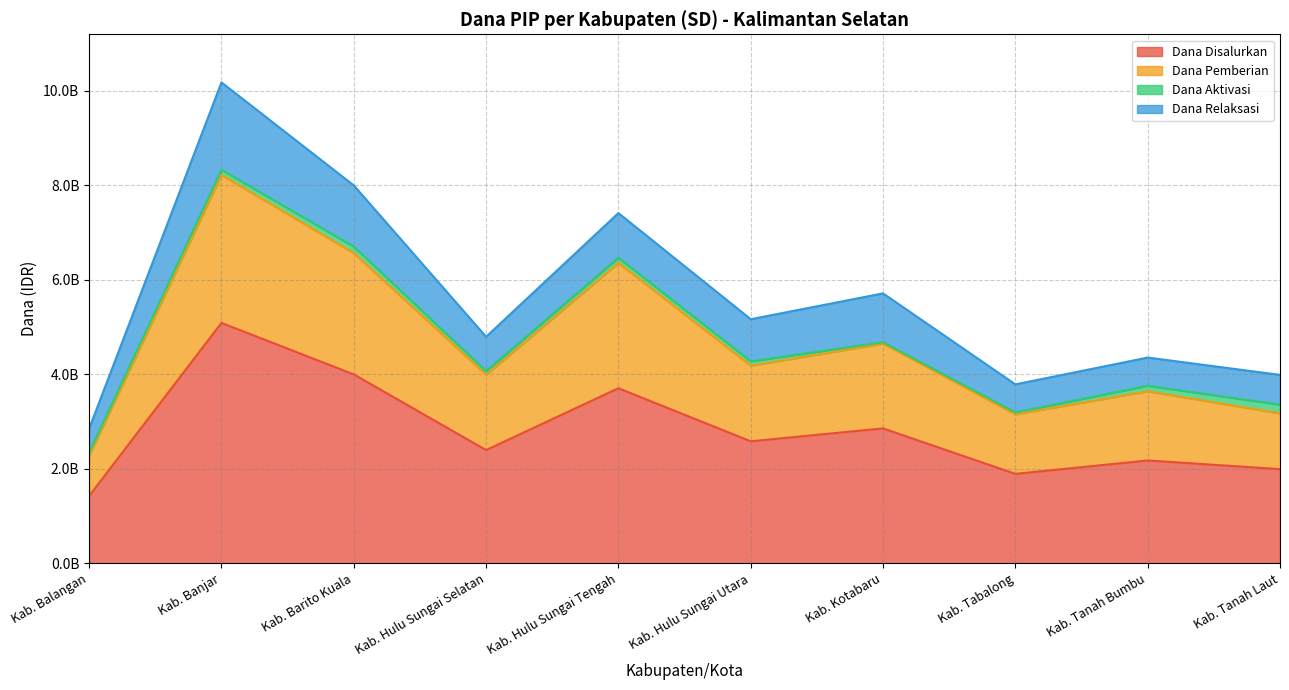

At which category is the sum across all series the highest?

Kab. Banjar